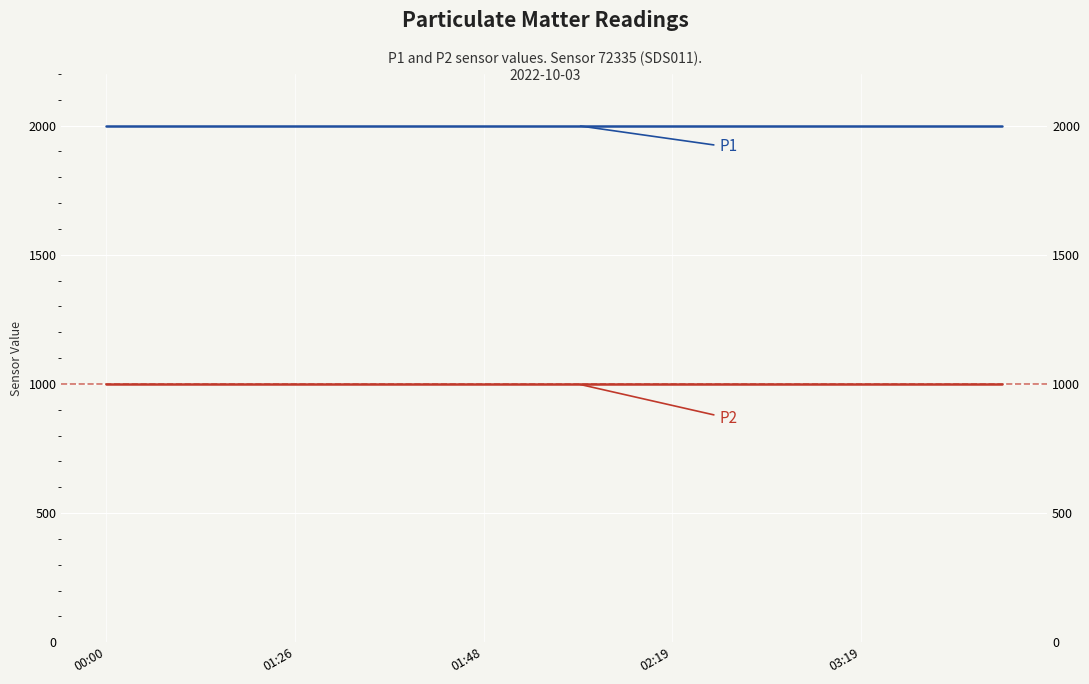

Rank the series by their average value, from lowest to highest.

P2, P1